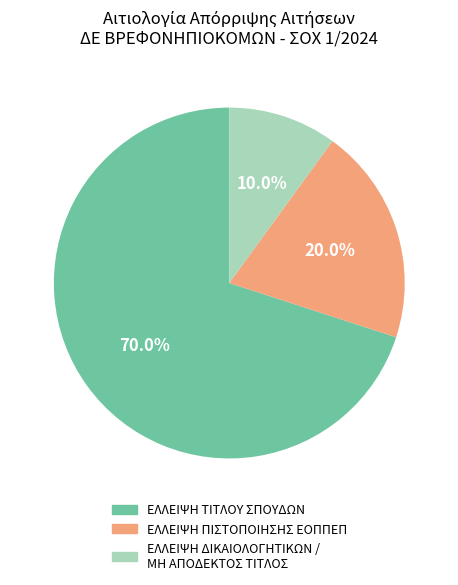

To the nearest percent, what percentage of the pie is ΕΛΛΕΙΨΗ ΤΙΤΛΟΥ ΣΠΟΥΔΩΝ?

70%